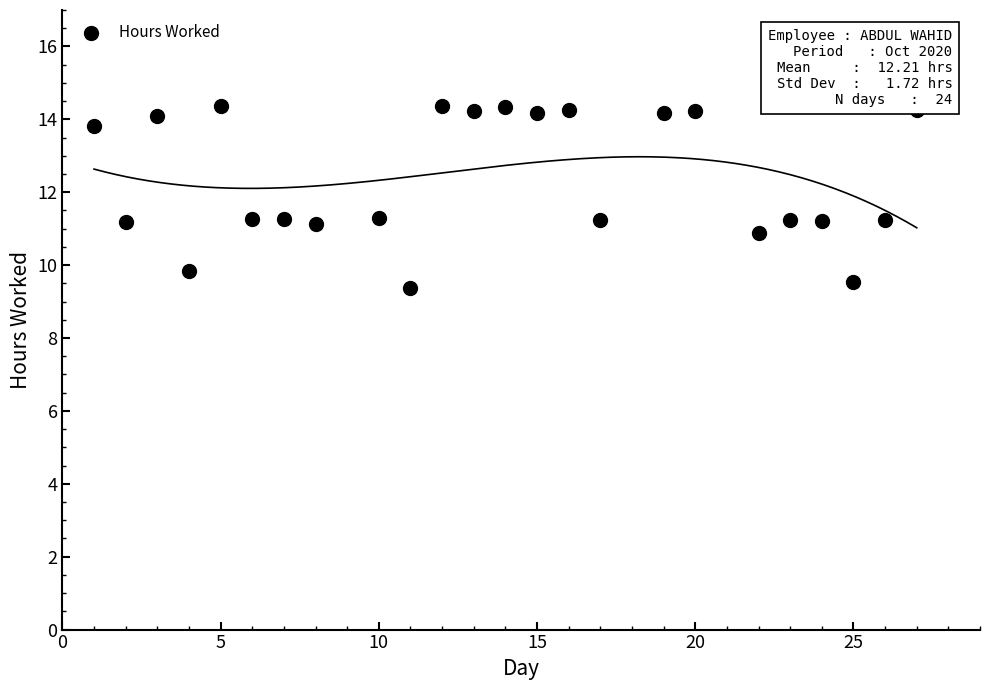

What is the range of Y values (max minus min)?

5.0